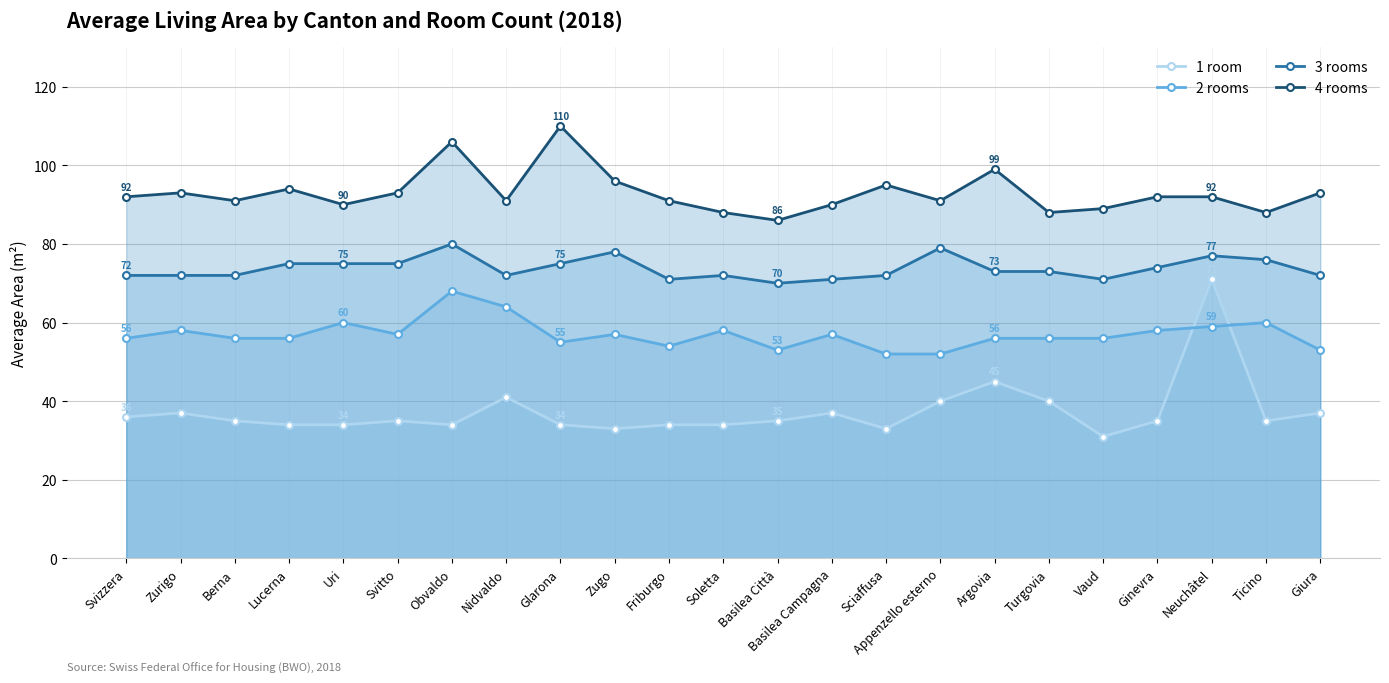

What is the minimum value shown in the chart?

31